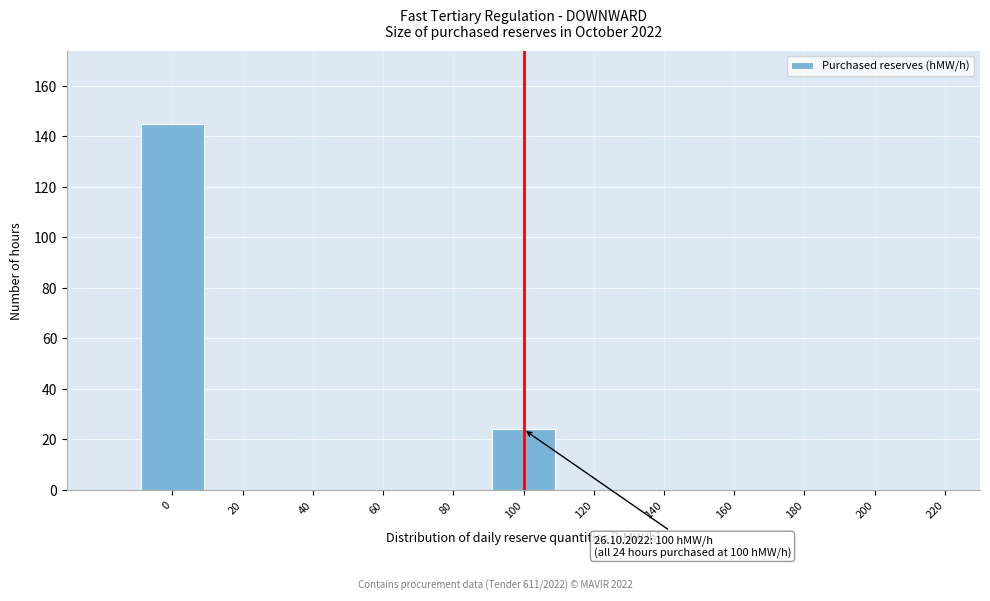

Reading right to left, extract all data points from this chart.

24	145